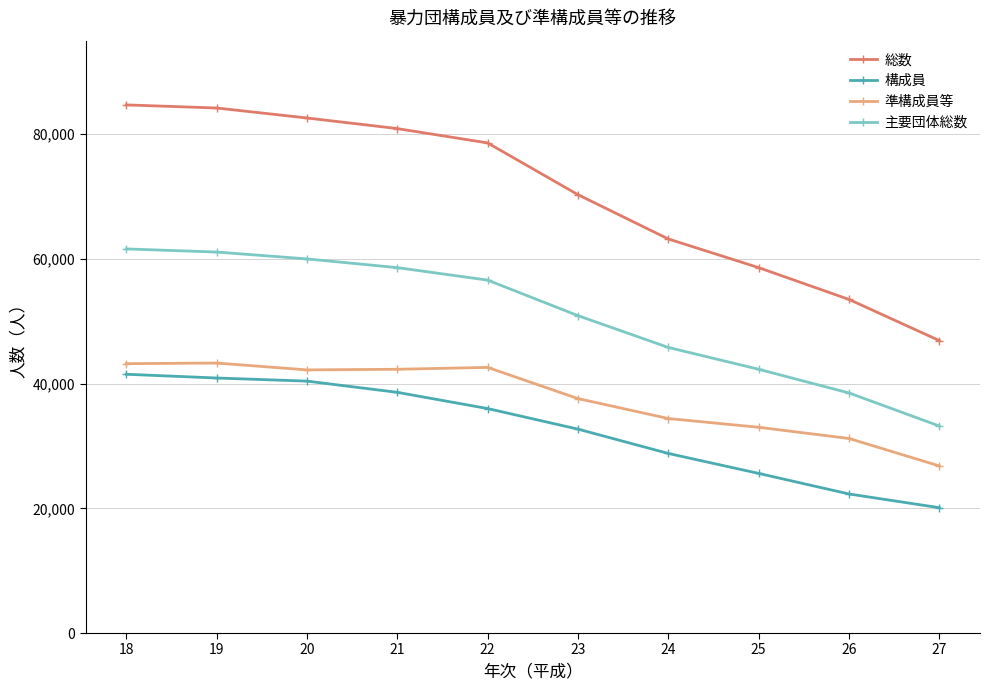

The value of 準構成員等 at 18 is 43200. True or false?

True